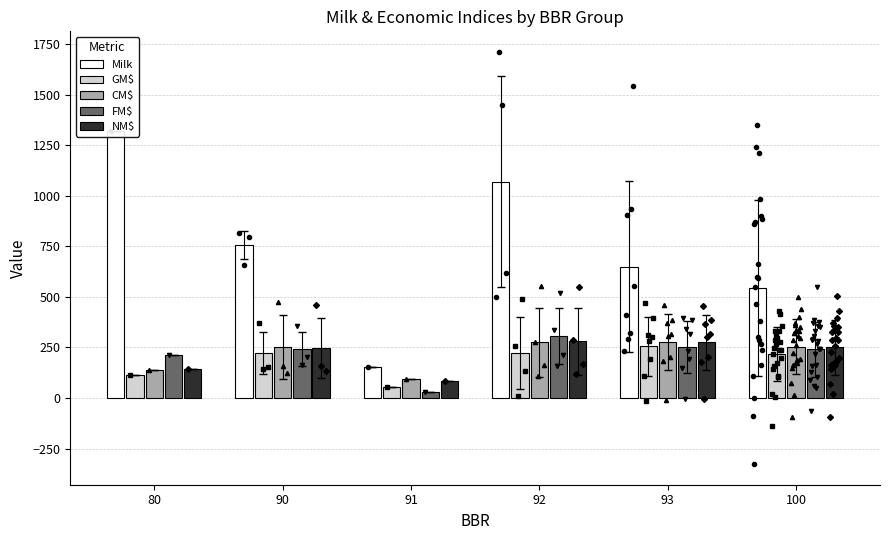

Rank the series by their maximum value, from lowest to highest.

GM$, CM$, NM$, FM$, Milk